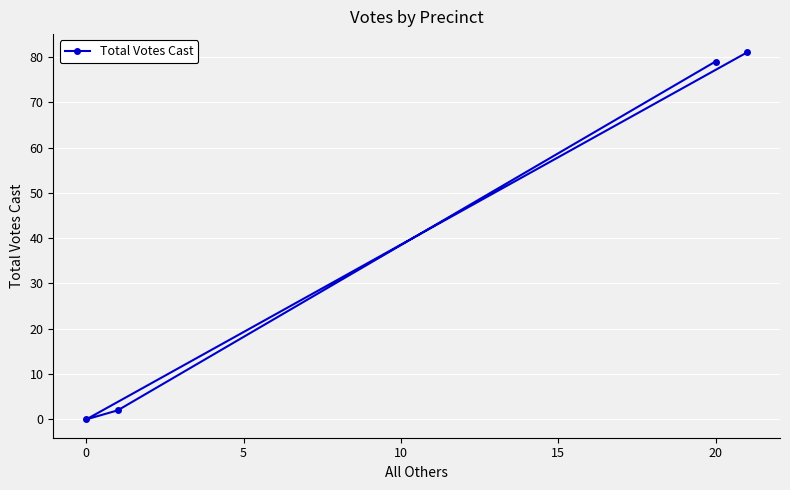

Reading left to right, transcribe all the data shown in this chart.

0	2	79	81